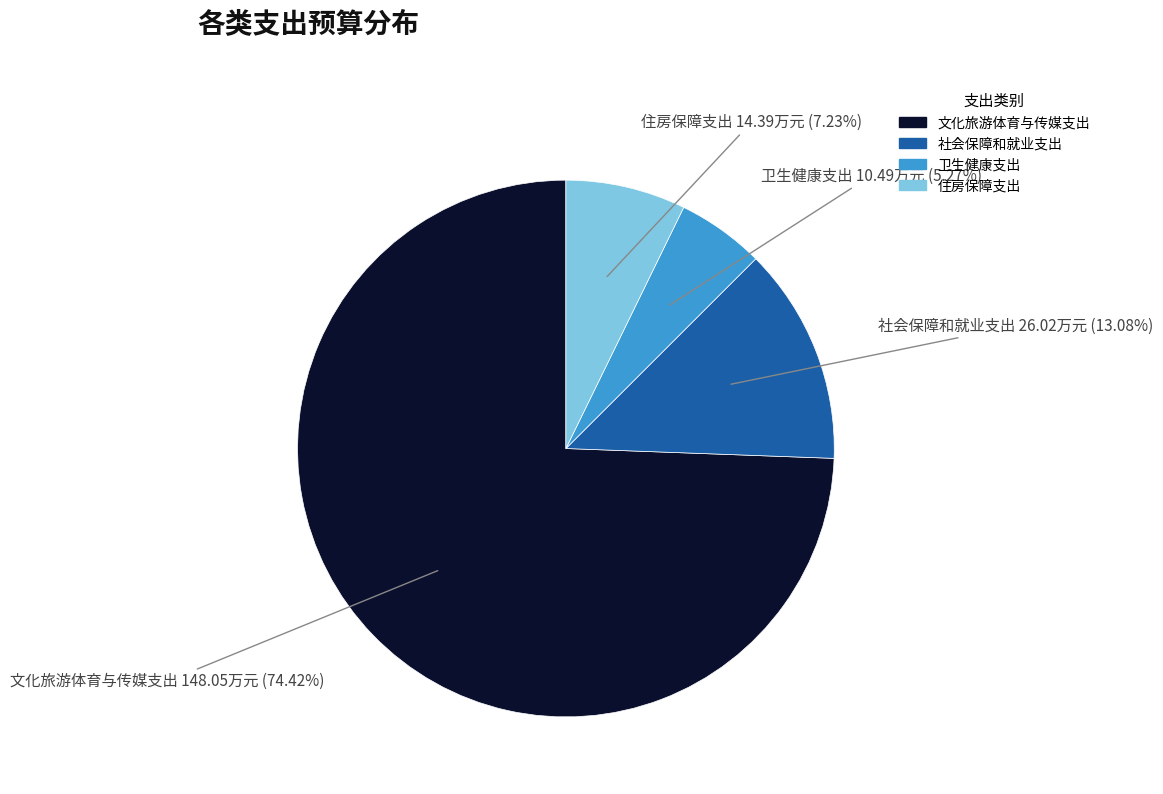

Is it true that 社会保障和就业支出 is 3% of the pie?

False